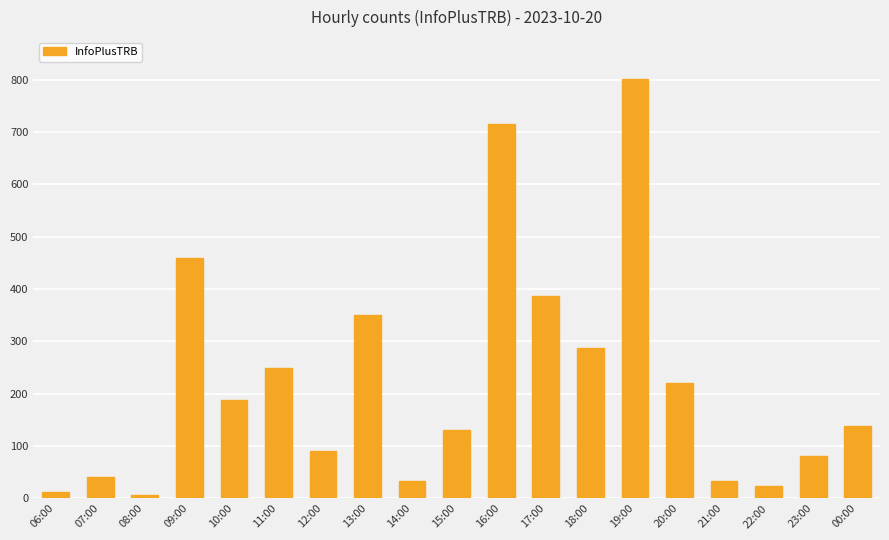

What is the greatest value displayed?

801